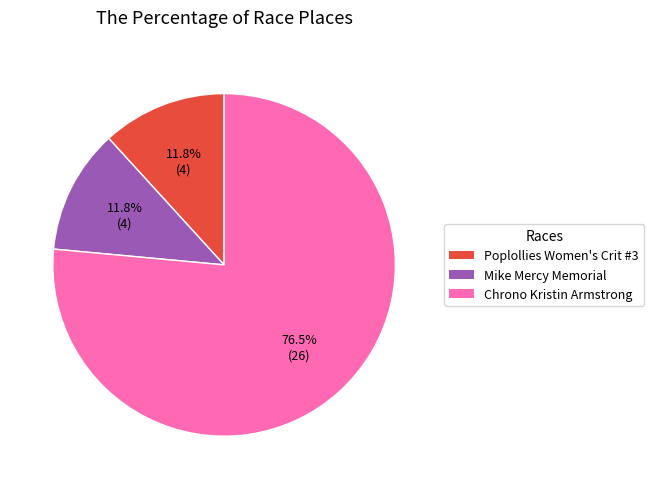

Which slice is the largest?

Chrono Kristin Armstrong